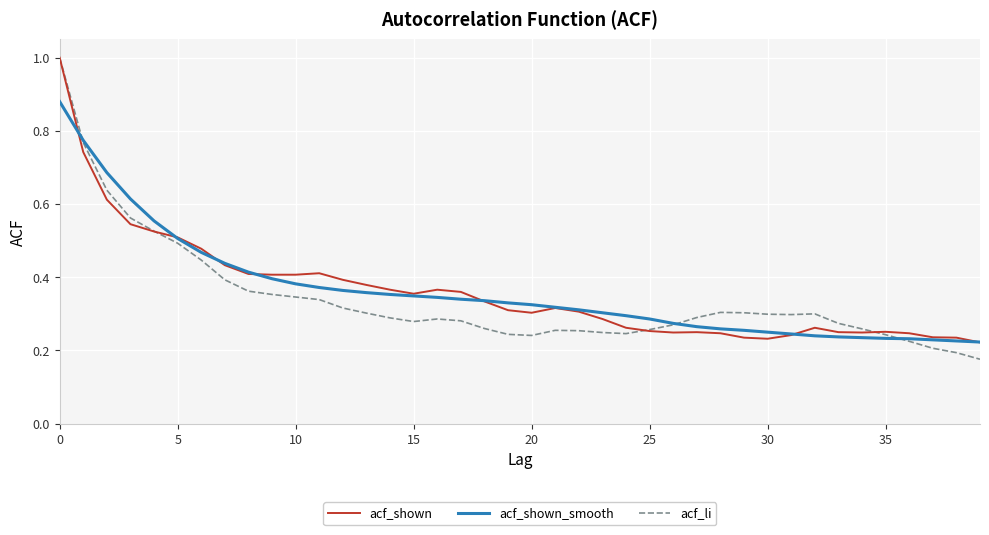

Which series has the widest spread of values?

acf_li